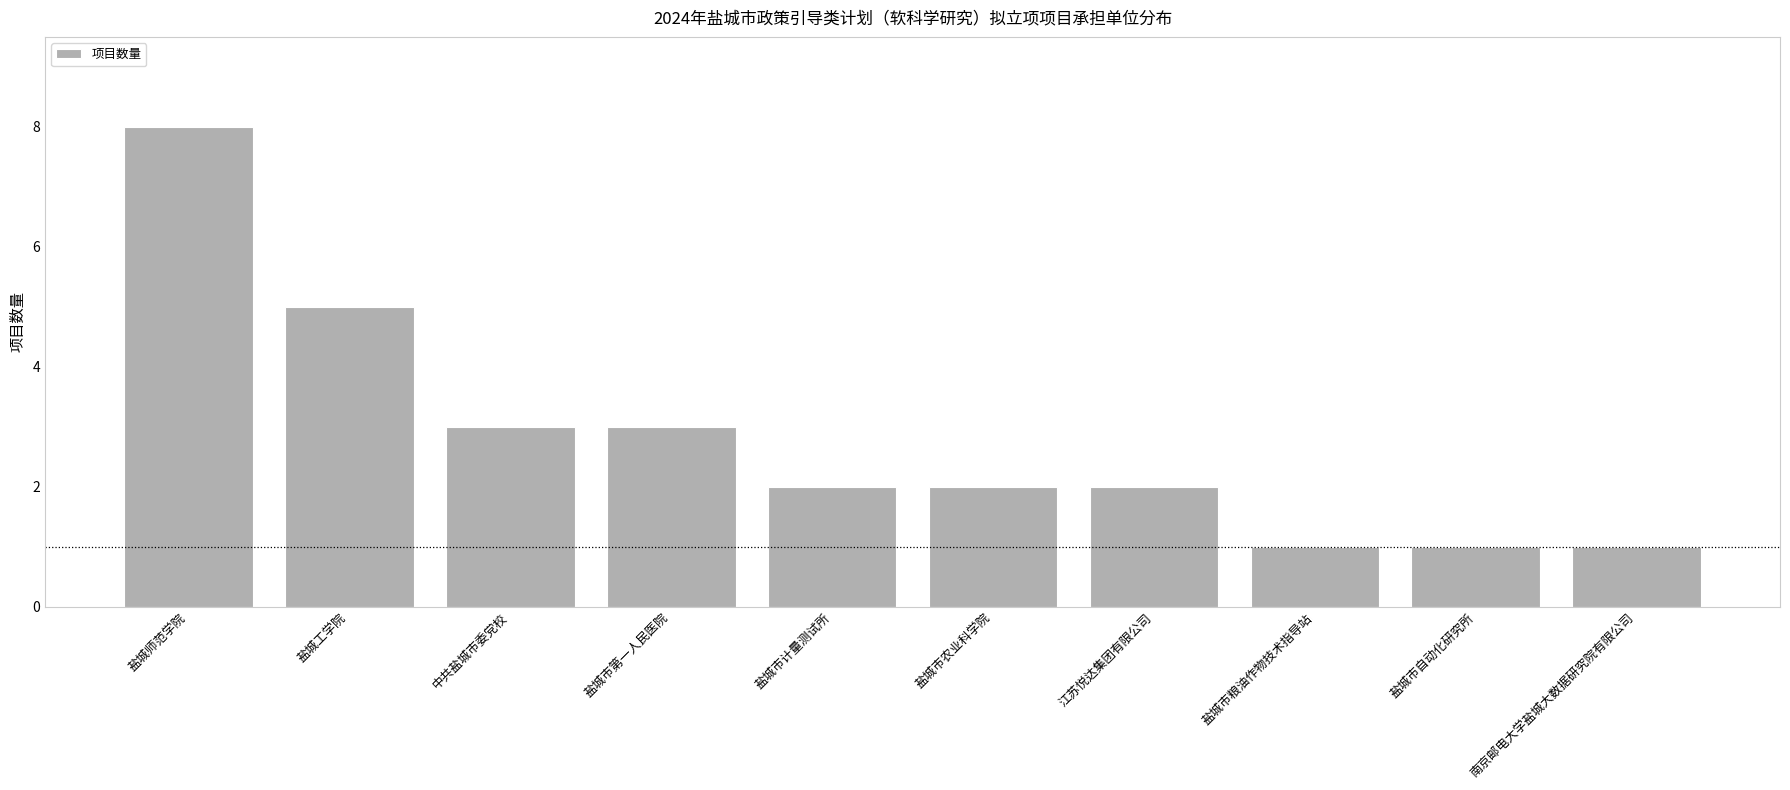

Does the chart contain any negative values?

No